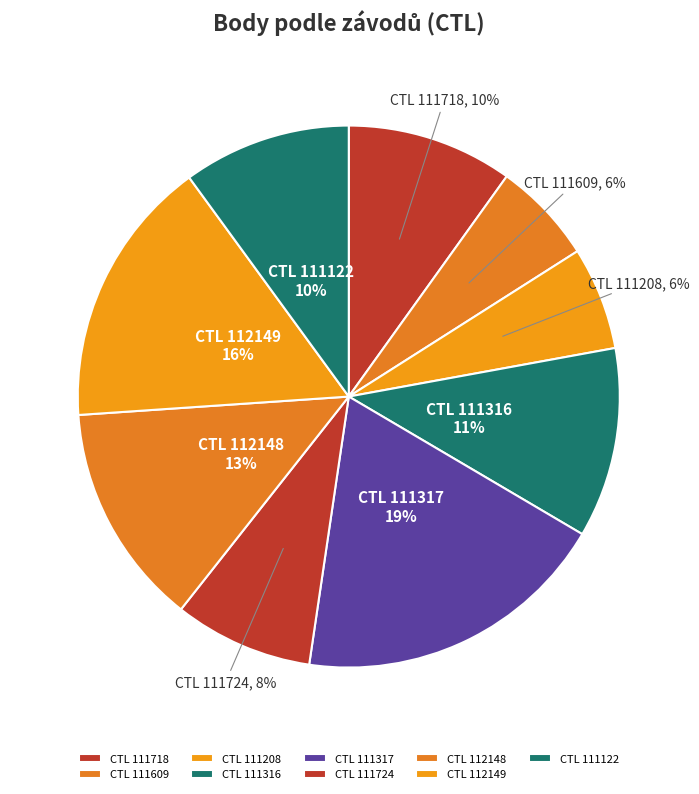

Rank the categories by value from highest to lowest.

111317, 112149, 112148, 111316, 111122, 111718, 111724, 111208, 111609